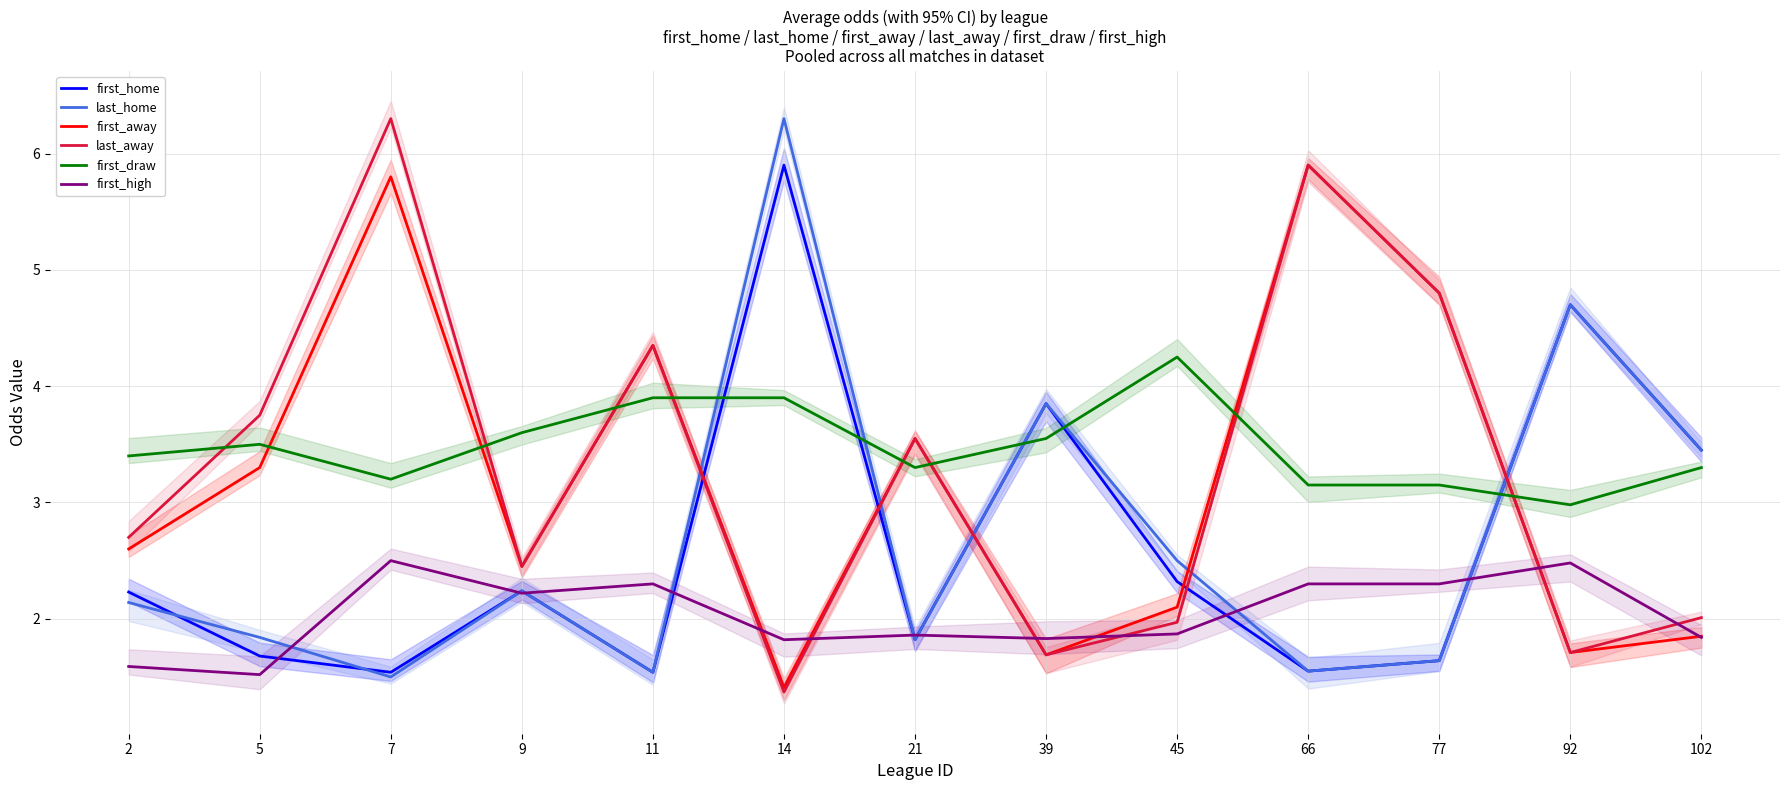

True or false: last_home has a value of 1.8 at 5.

True